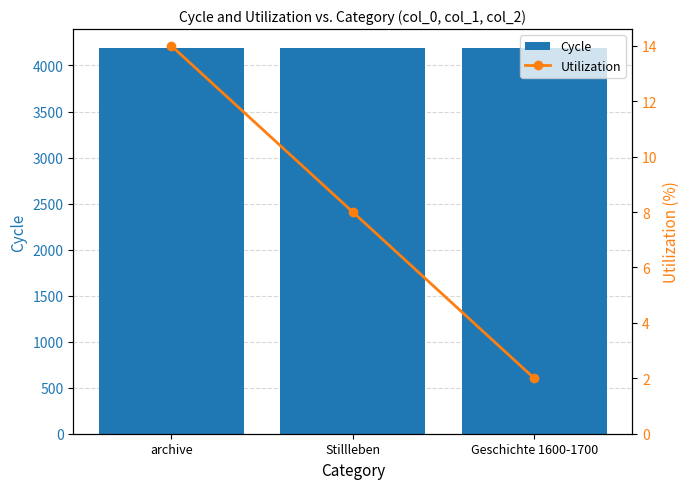

How many data points in Utilization are less than 8?

1